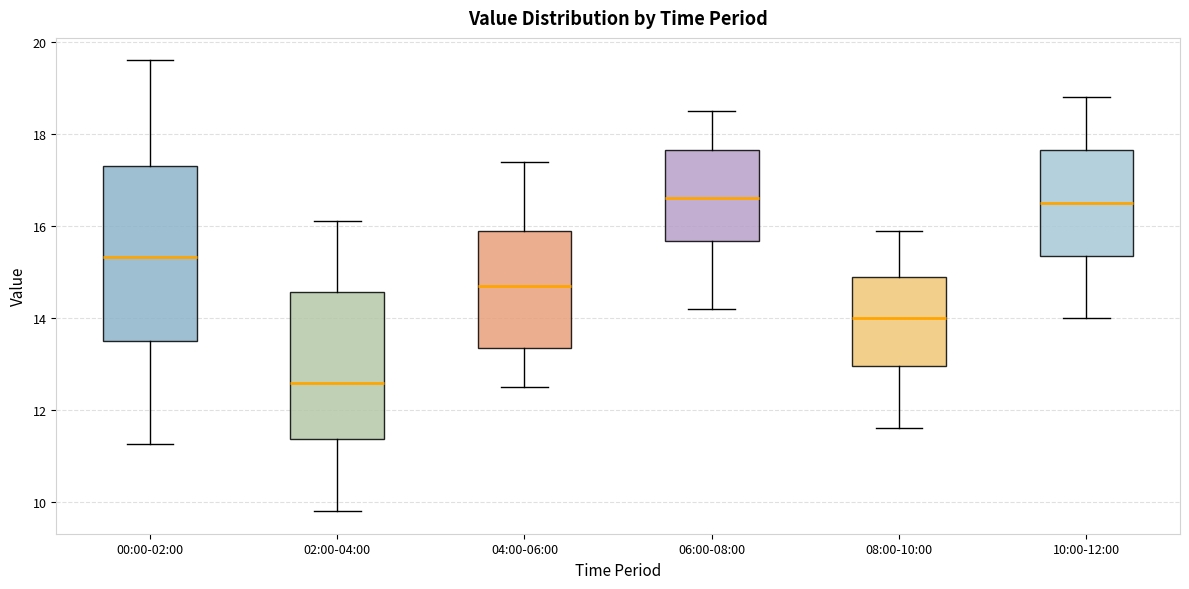

Reading left to right, transcribe this box plot: for each box, give where its median line is, the range the box spans, and where its two whiskers end, as read against the y-axis. The values are not printed on the chart, so give them approximately, as read against the axis.

00:00-02:00: median 15.4, box 13.4 to 17.4, whiskers 11.2 to 19.6
02:00-04:00: median 12.6, box 11.4 to 14.6, whiskers 9.8 to 16.2
04:00-06:00: median 14.8, box 13.4 to 16.0, whiskers 12.6 to 17.4
06:00-08:00: median 16.6, box 15.6 to 17.6, whiskers 14.2 to 18.6
08:00-10:00: median 14.0, box 13.0 to 15.0, whiskers 11.6 to 16.0
10:00-12:00: median 16.6, box 15.4 to 17.6, whiskers 14.0 to 18.8